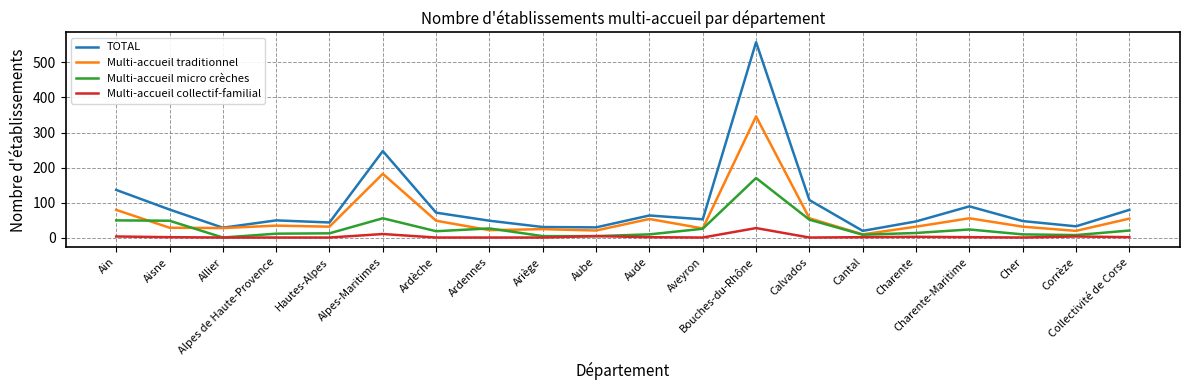

True or false: TOTAL and Multi-accueil micro crèches cross at least once.

False